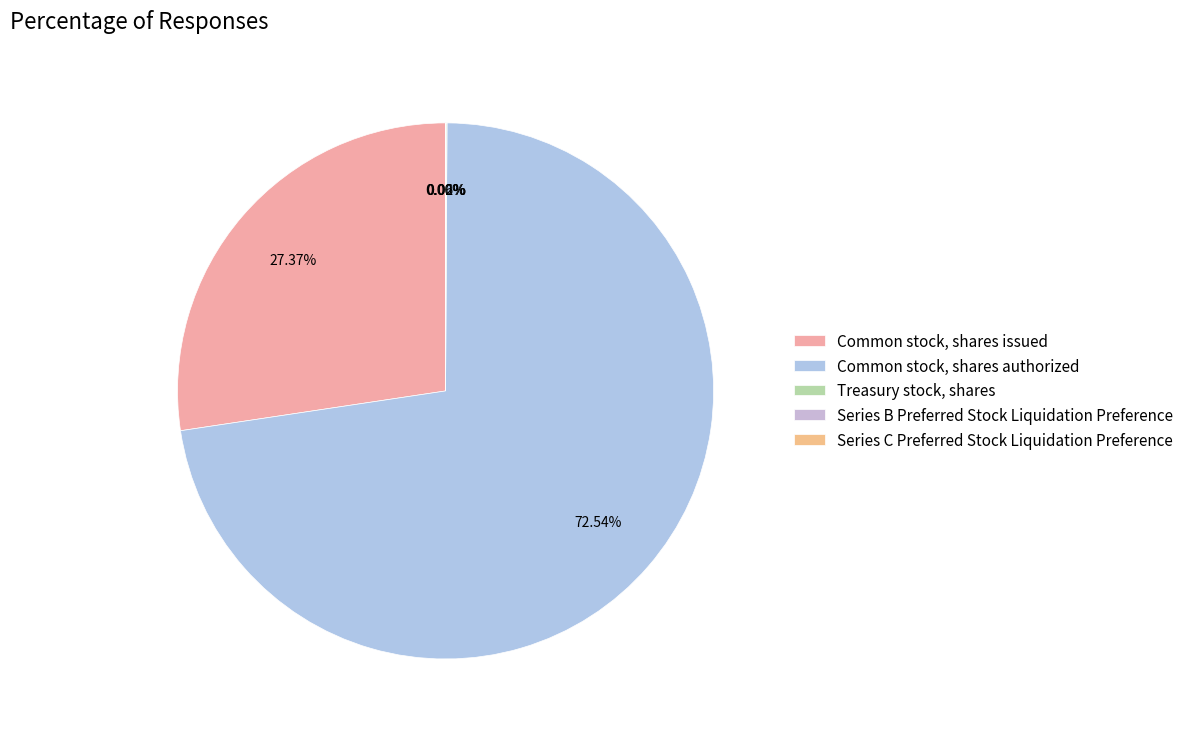

Which slice is the largest?

Common stock, shares authorized